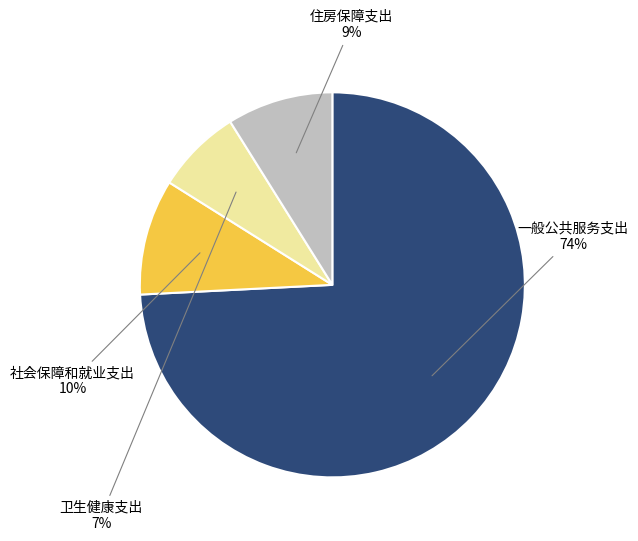

How many segments does this pie chart have?

4